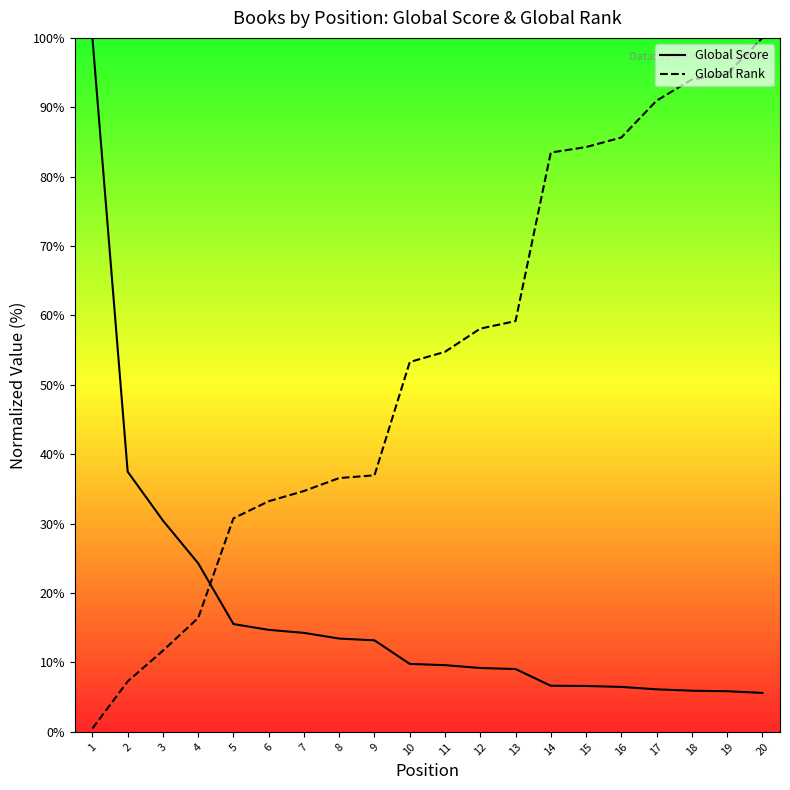

How many times do Global Rank and Global Score cross each other?

1